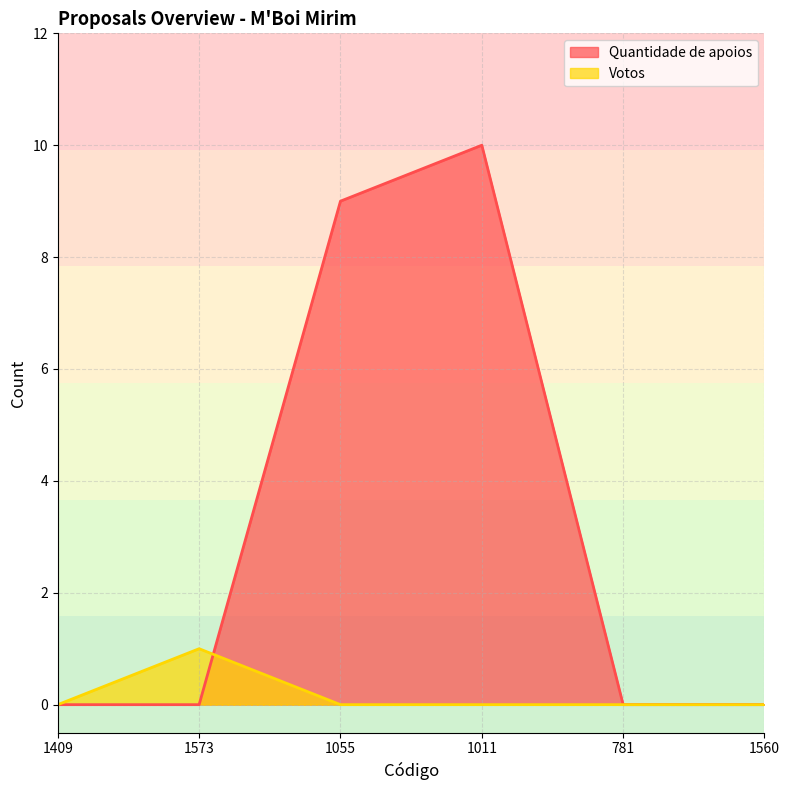

What is the label of the 6th point from the right?

1409